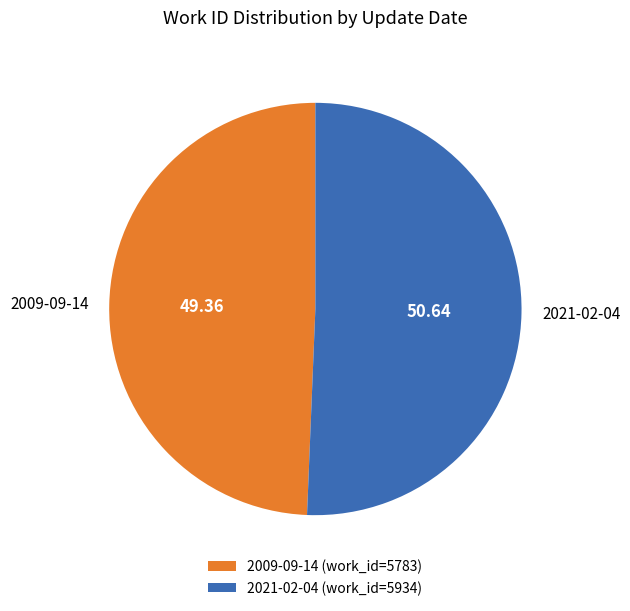

Is 2021-02-04 the majority of the pie?

Yes